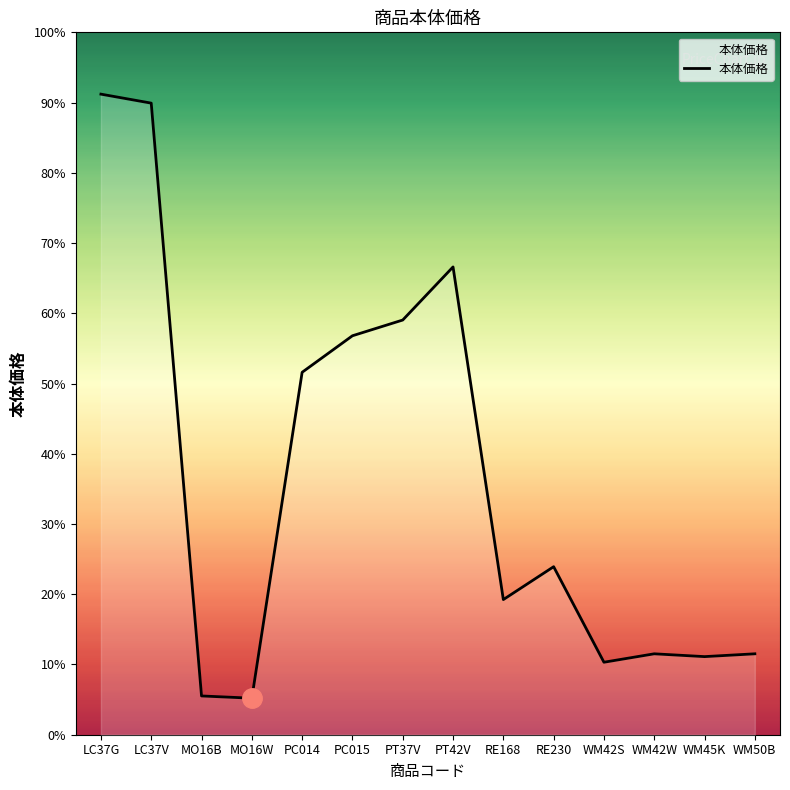

Is this an area chart (filled region under the line)?

Yes